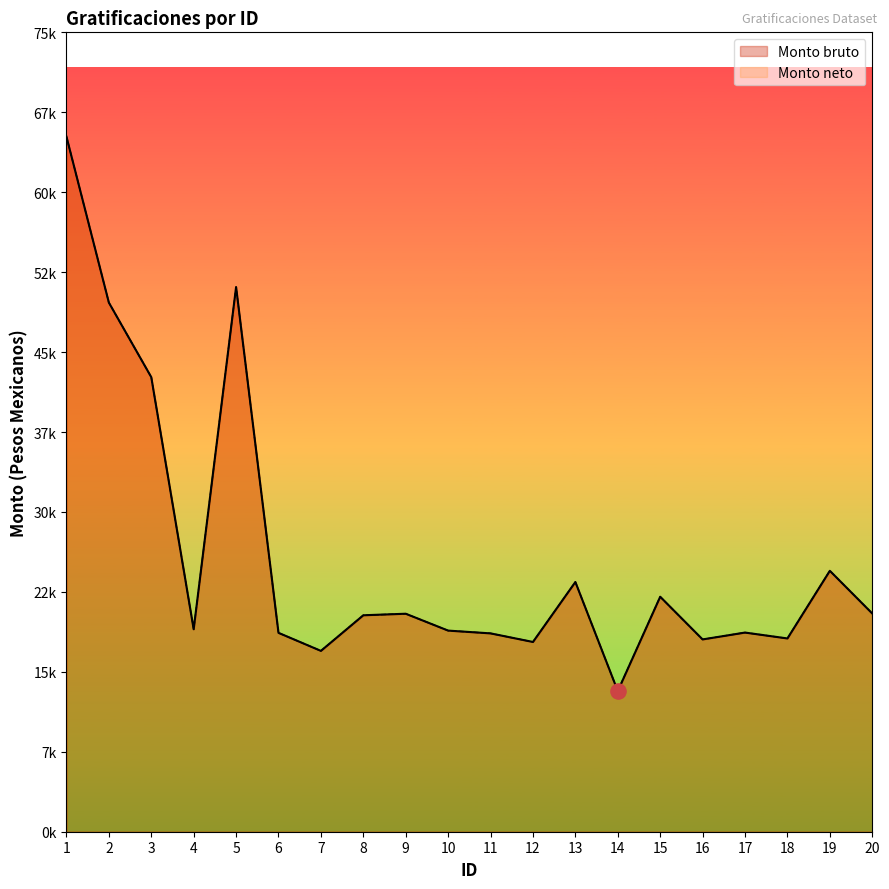

Which series has the largest Y range (max minus min)?

Monto bruto